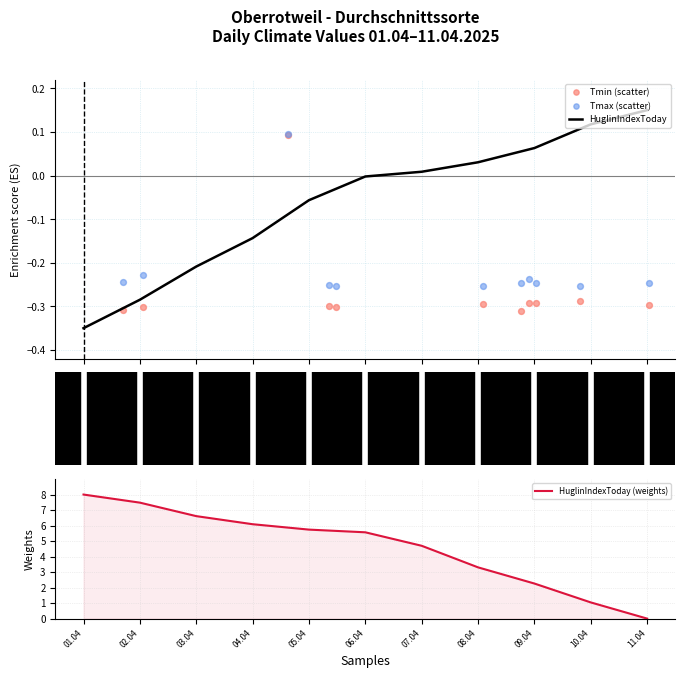

What are all the series names shown in the legend?

HuglinIndexToday, Tmin (scatter), Tmax (scatter), HuglinIndexToday (weights)